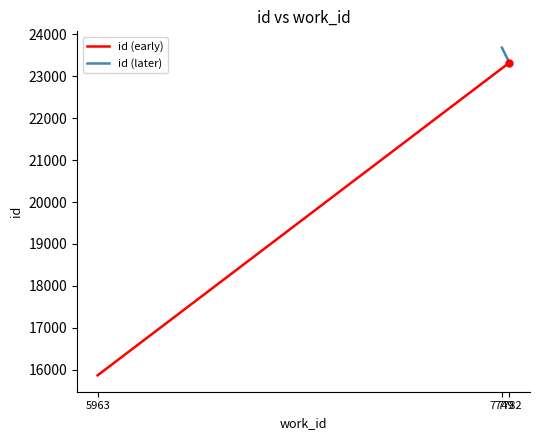

Does the chart display data point markers on the line(s)?

No